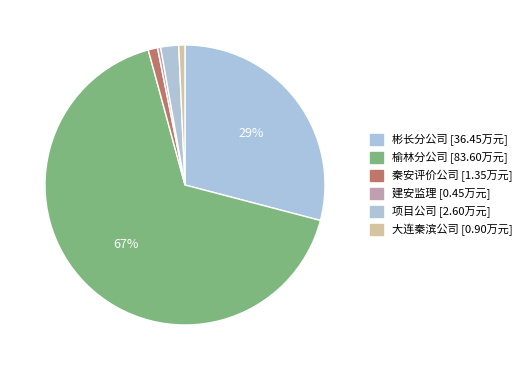

Which category accounts for the majority?

榆林分公司